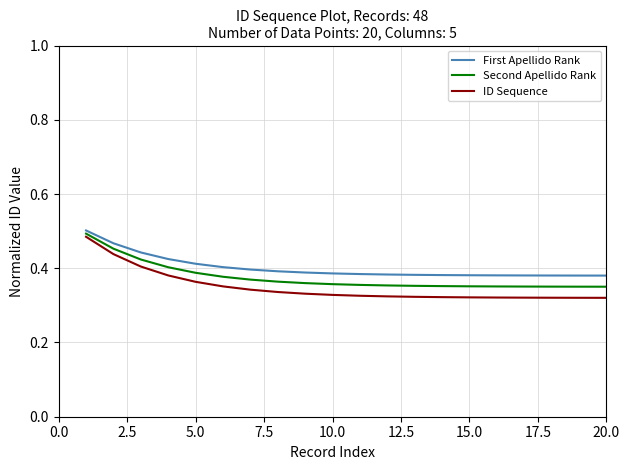

What is the difference between the maximum and second lowest values in the Second Apellido Rank series?

0.1